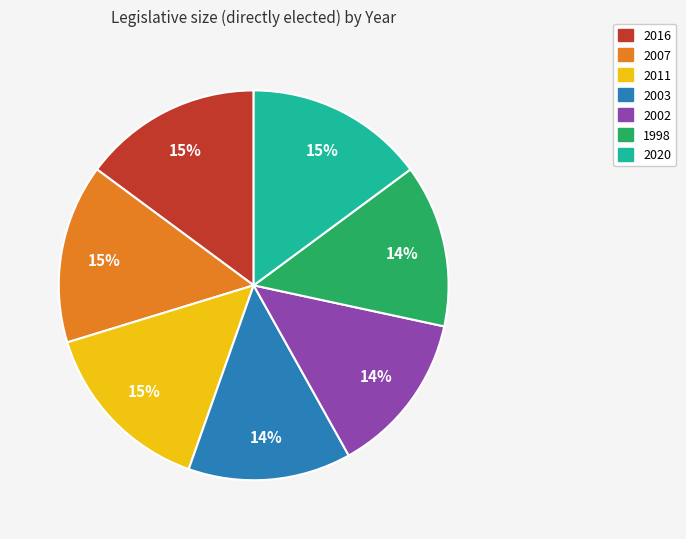

To the nearest percent, what percentage of the pie is 2016?

15%